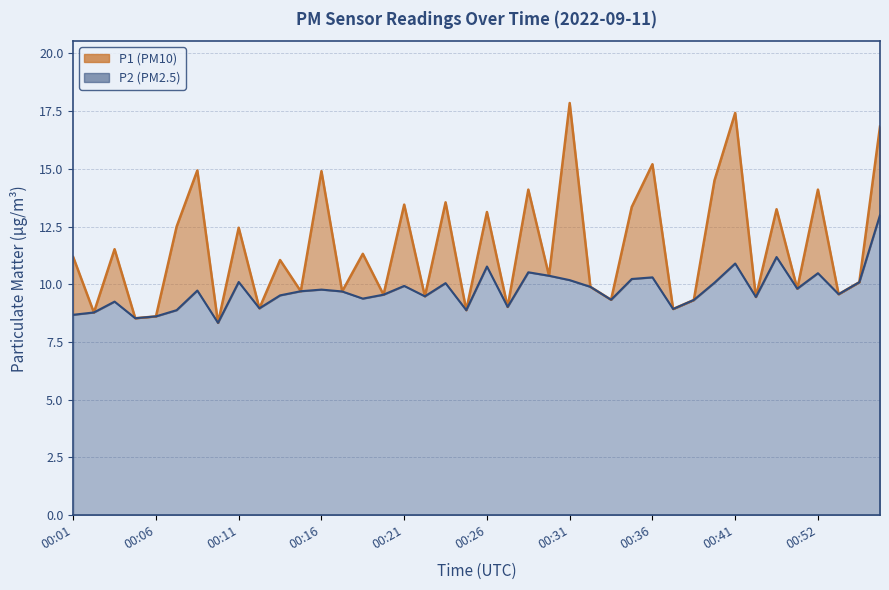

Which has a higher value, 00:16 or 00:04?

00:16